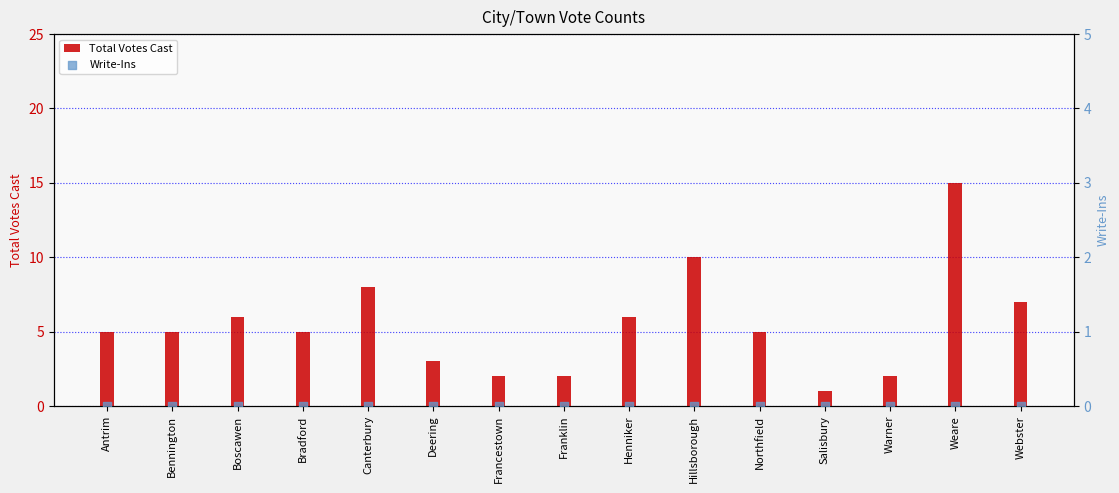

At which category is the sum across all series the highest?

Weare